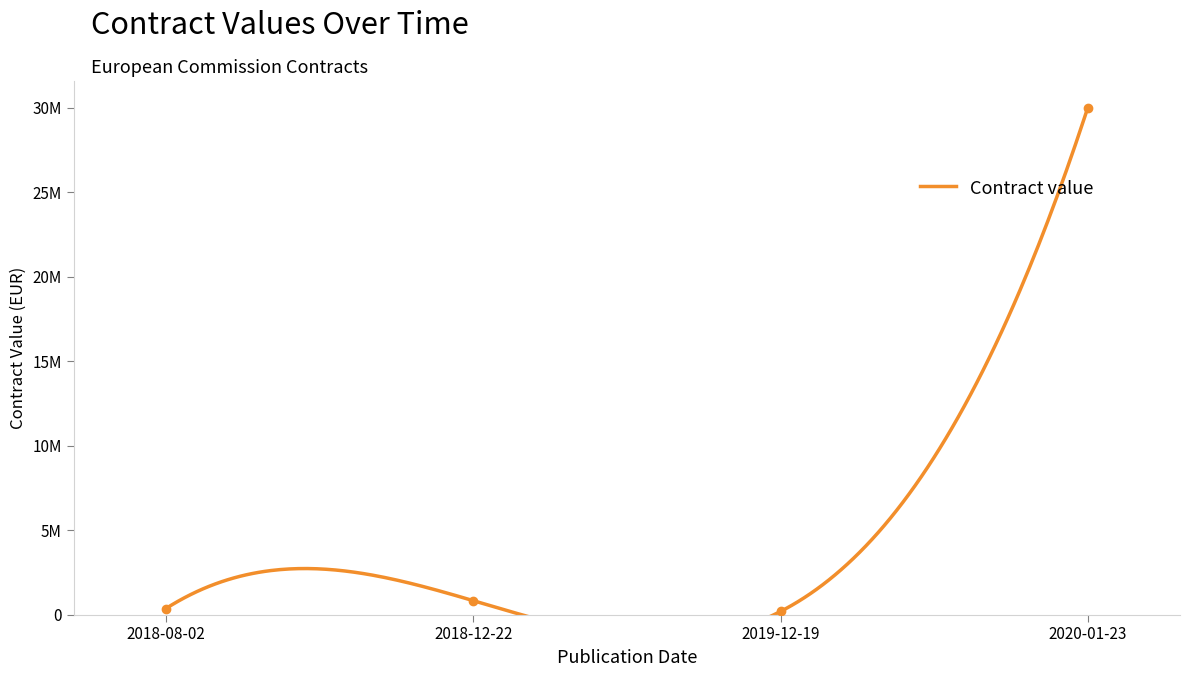

What is the difference between the values at 2020-01-23 and 2018-12-22?

29614800